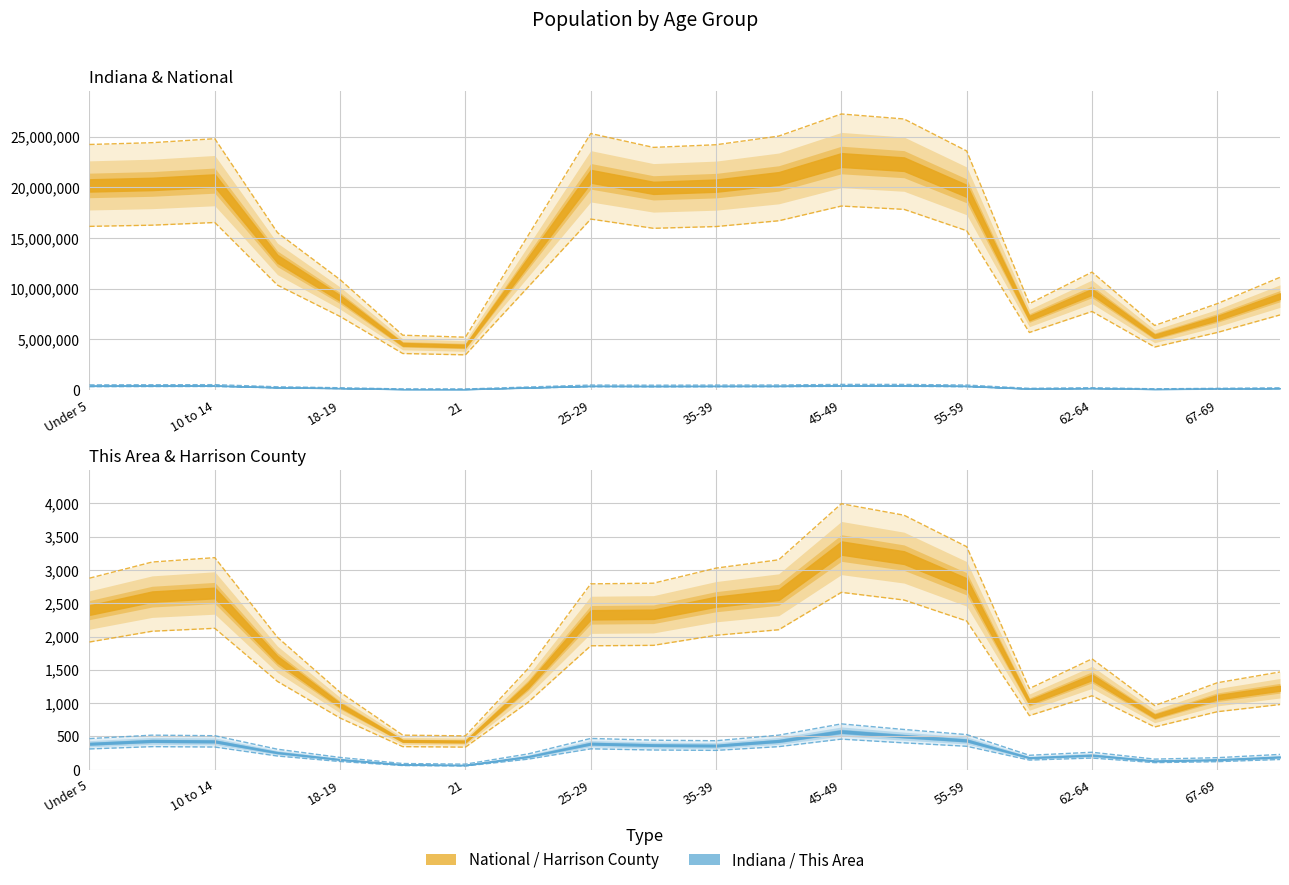

What is the sum of all This Area values?

7125.6